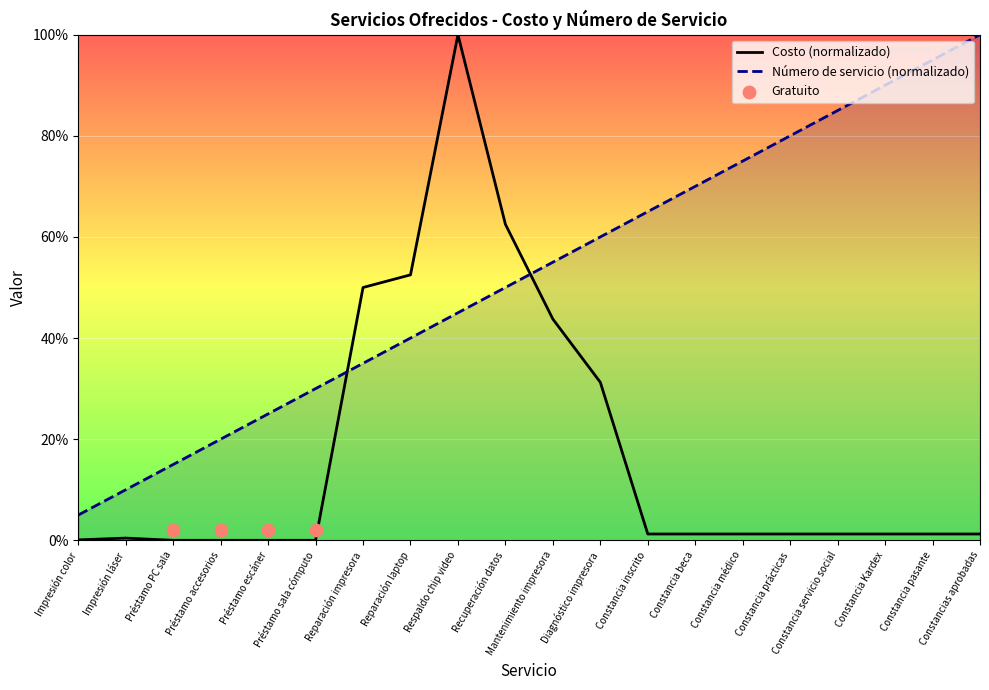

At which category is the sum across all series the highest?

Respaldo chip video